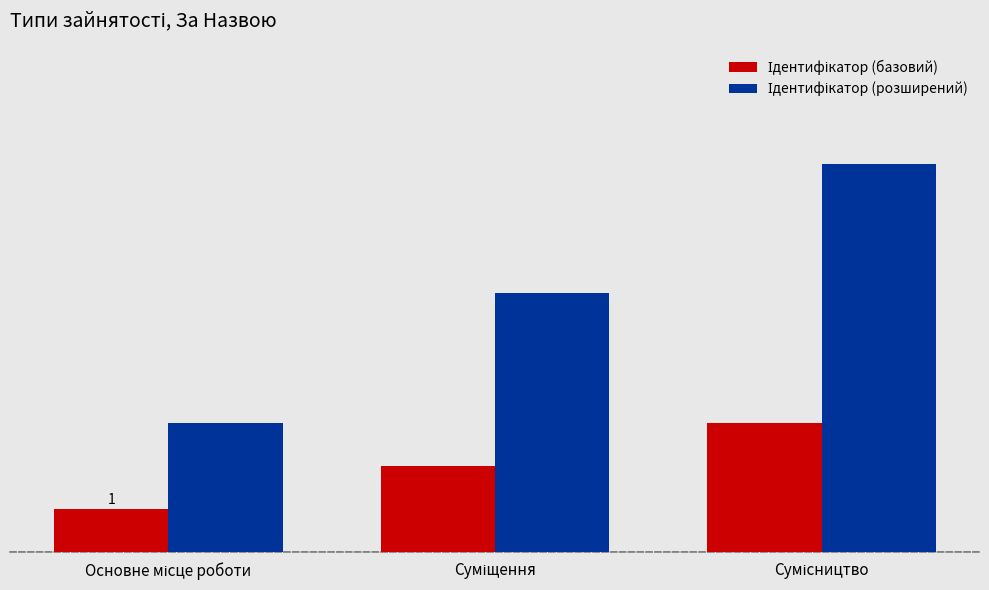

At which label does Ідентифікатор (базовий) first exceed 2?

Сумісництво